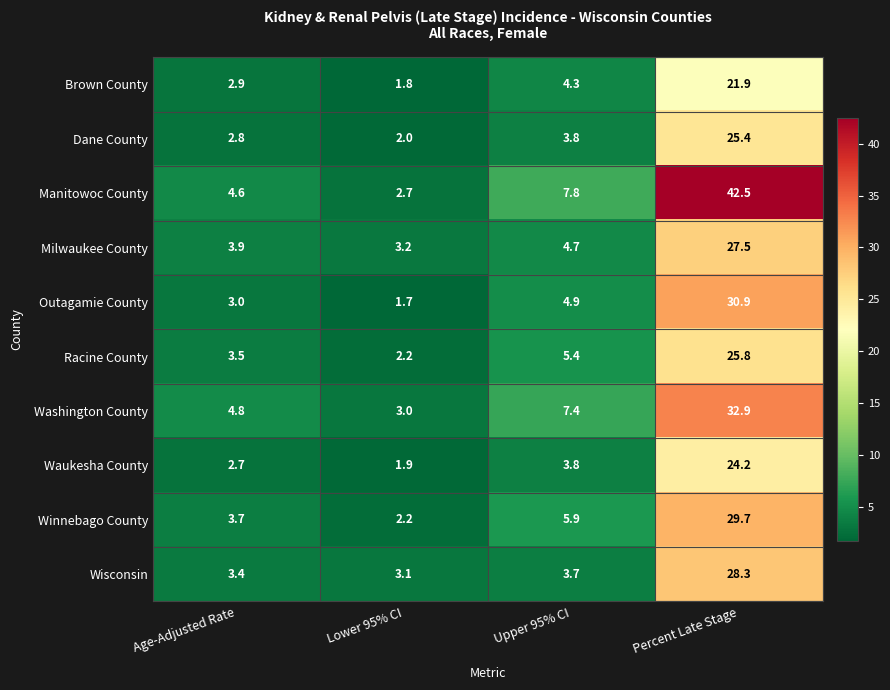

What is the average value of the Racine County series?

9.2